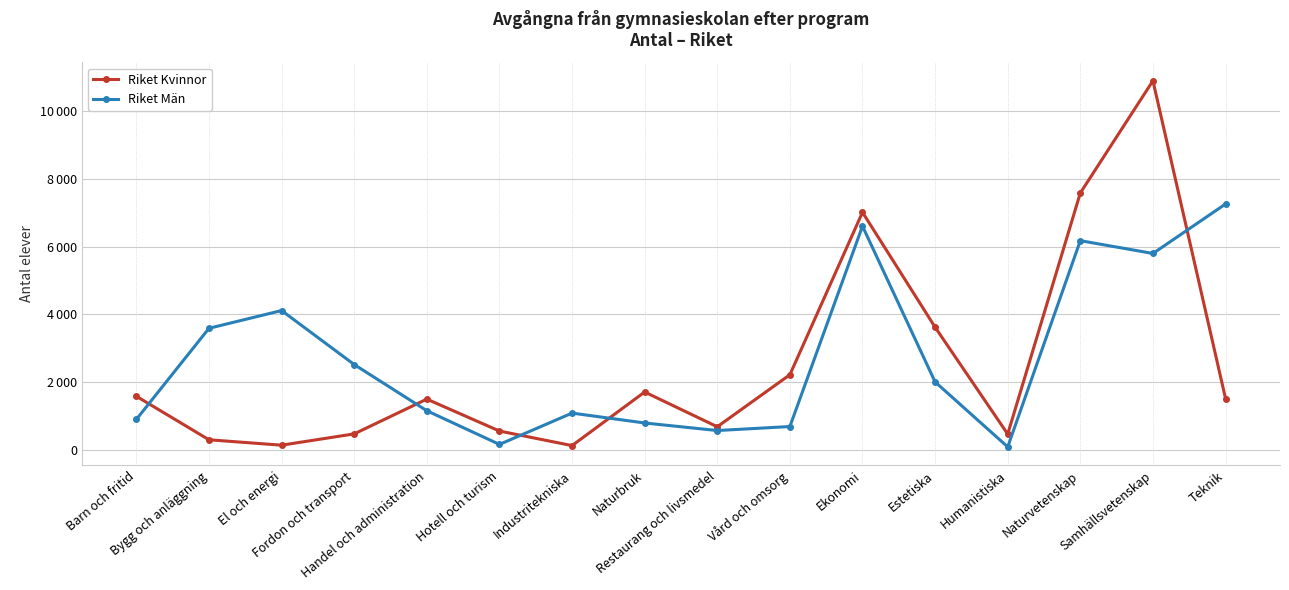

Which label corresponds to the smallest value in the chart?

Humanistiska